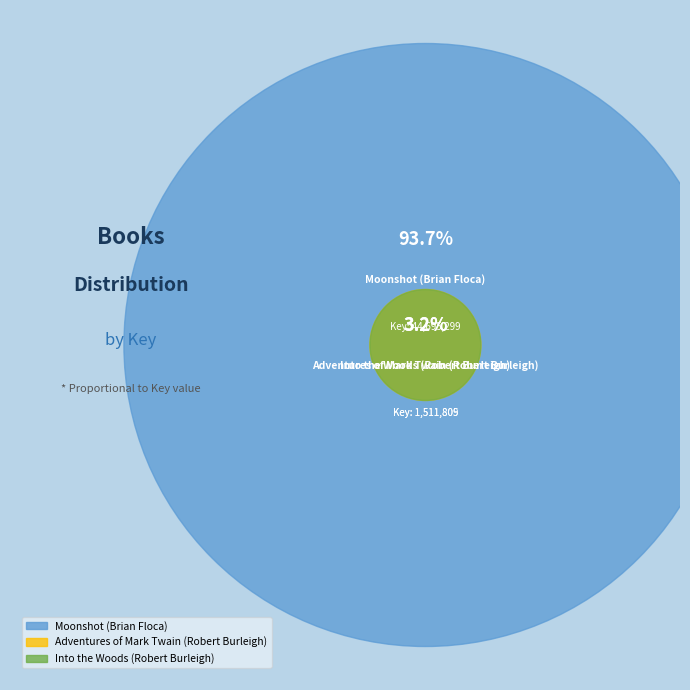

Is the sum of Into the Woods (Robert Burleigh) and Adventures of Mark Twain (Robert Burleigh) greater than half?

No